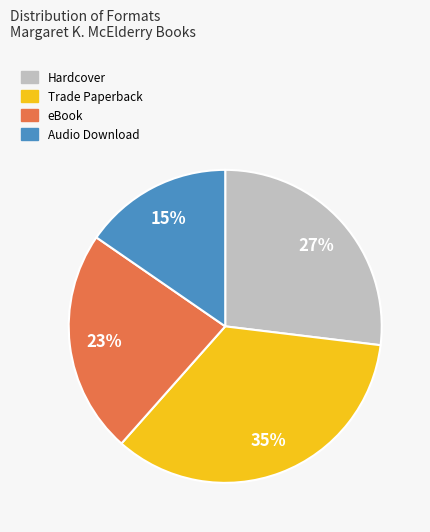

The Trade Paperback slice represents 27% of the pie. True or false?

False